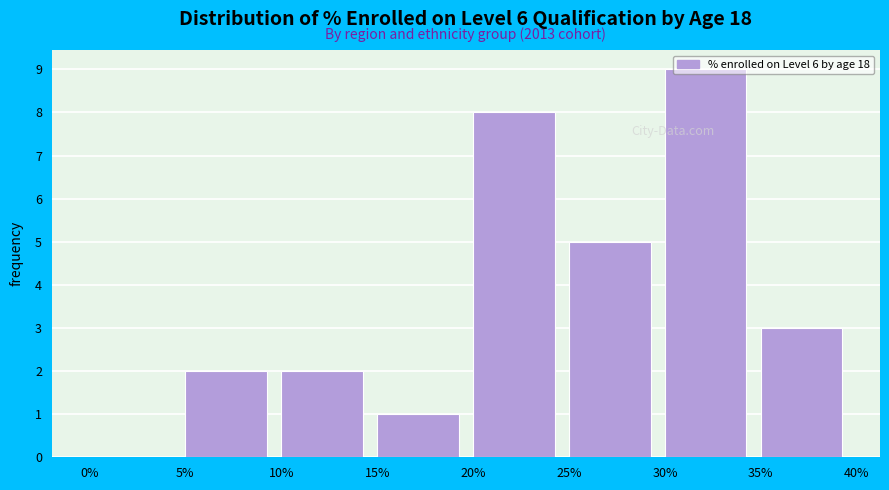

The value at 20% is 6. True or false?

False